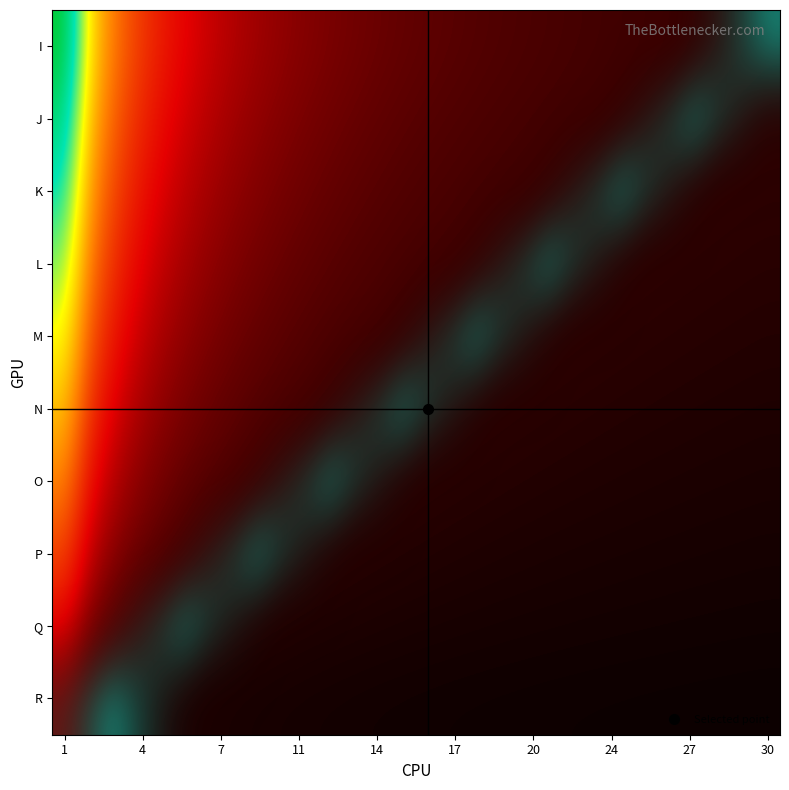

What is the total value across all series at 12?

1.2